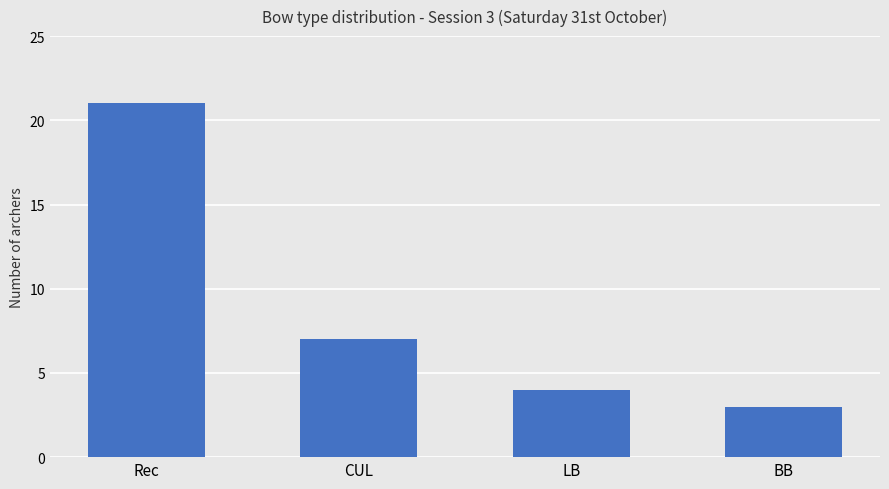

The chart shows a value of 5 at BB. True or false?

False